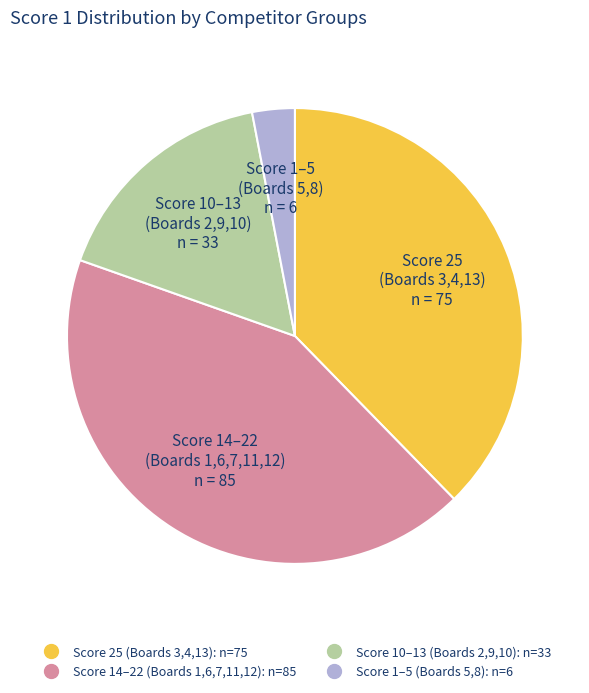

Does any single category account for the majority?

No